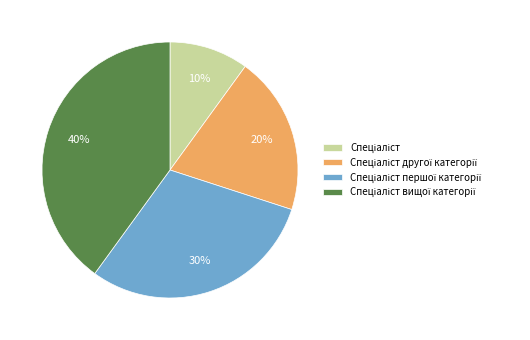

To the nearest percent, what is the difference between the largest and smallest slice percentages?

30%